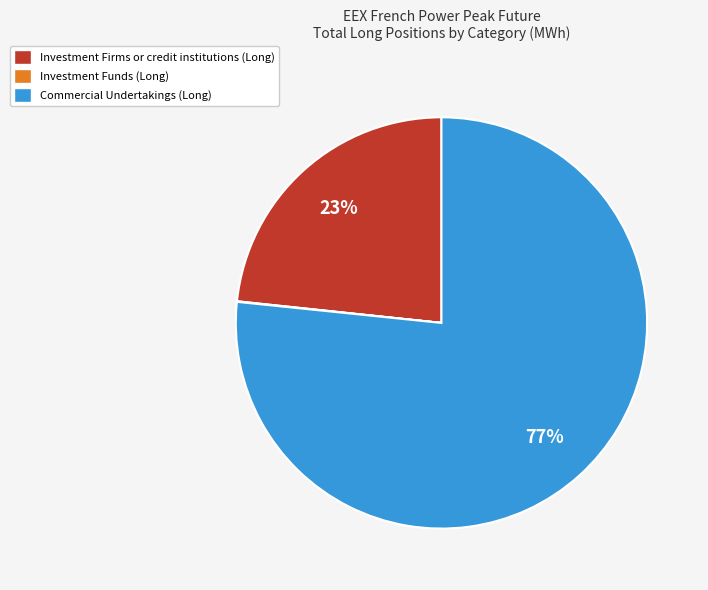

To the nearest percent, what portion does Commercial Undertakings (Long) represent?

77%